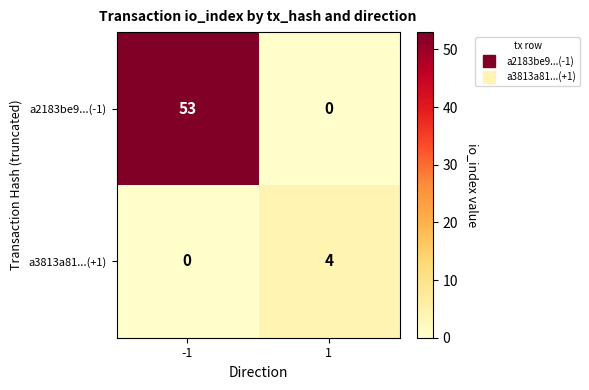

What is the difference between the maximum and minimum values in the a2183be9...(-1) series?

53